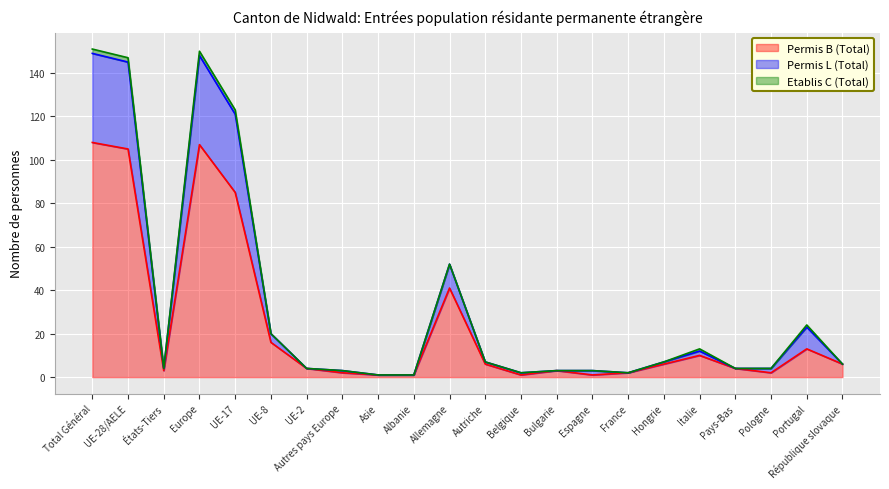

What is the difference between the highest and lowest values at Espagne?

2